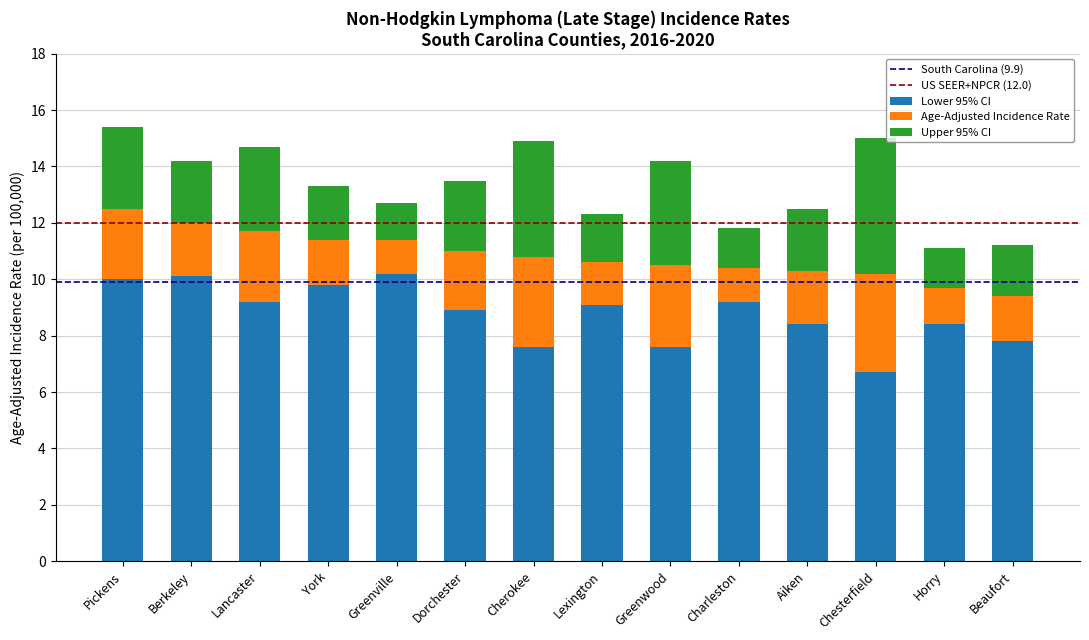

Count the number of categories in the chart.

14